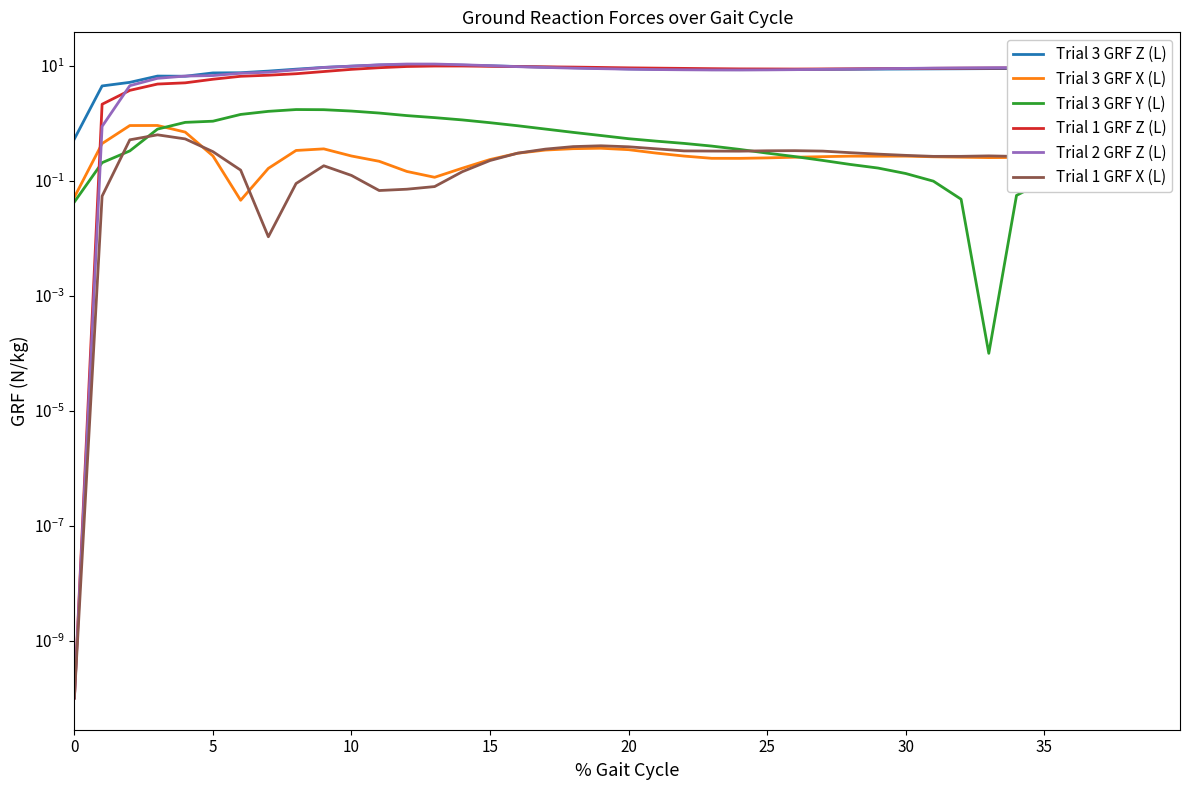

True or false: Trial 3 GRF Z (L) and Trial 1 GRF X (L) cross at least once.

False